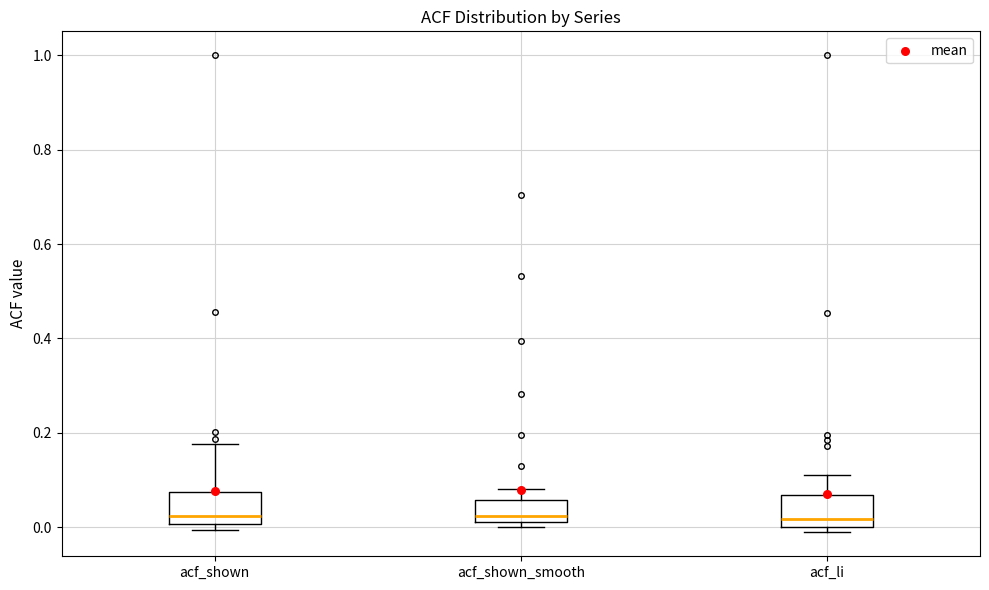

Where is the lower edge of the box for acf_shown_smooth on the y-axis? The values are not printed on the chart, so give them approximately, as read against the axis.

0.02